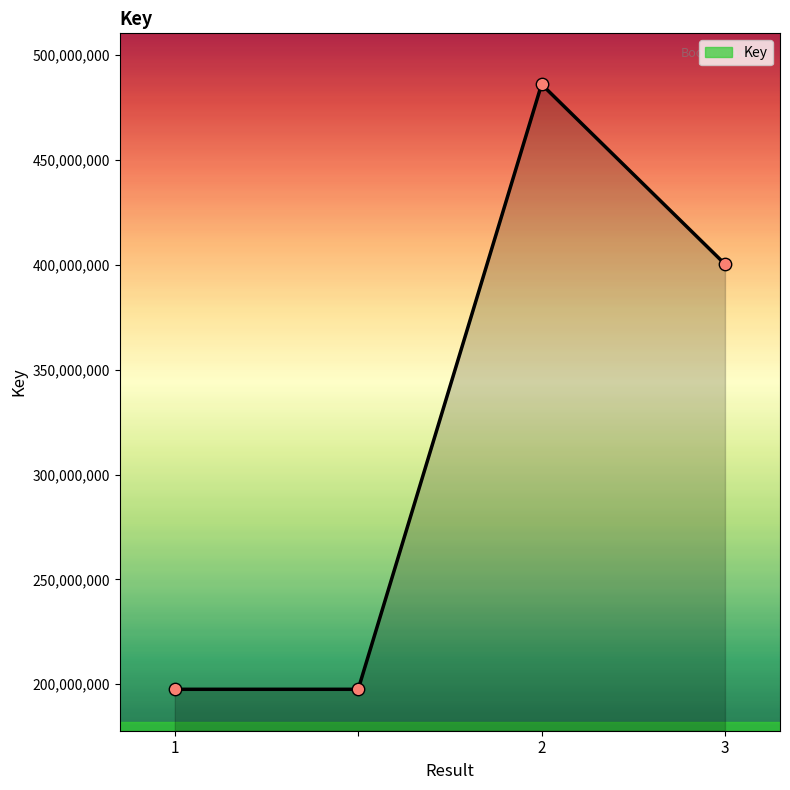

What is the minimum value shown in the chart?

197585241